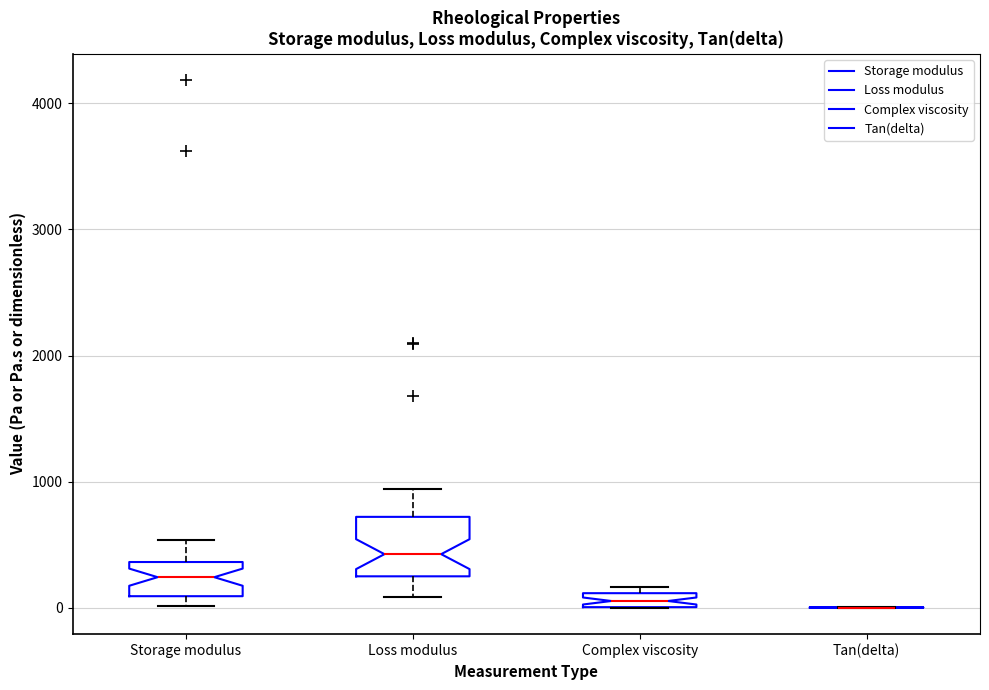

Which box is the tallest, from its lower edge to its upper edge?

Loss modulus